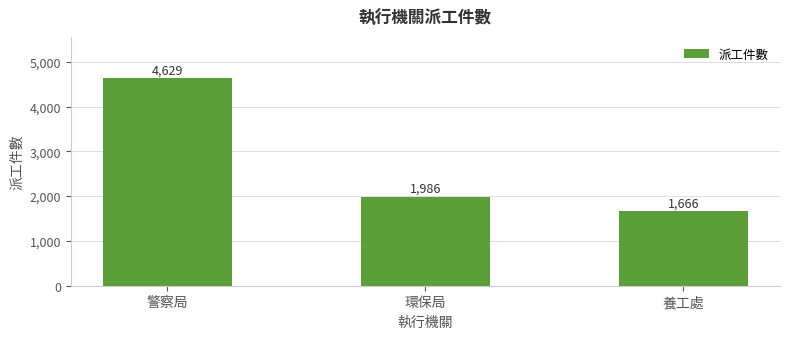

Count the values in the range 1666 to 4629.

3